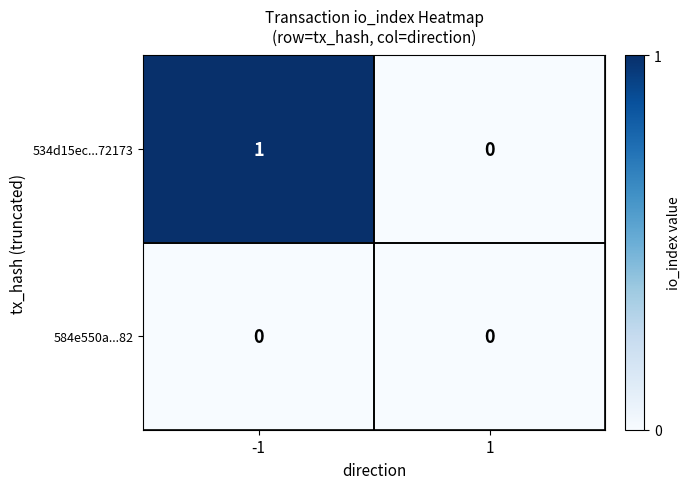

Rank the series by their average value, from highest to lowest.

534d15ec...72173, 584e550a...82